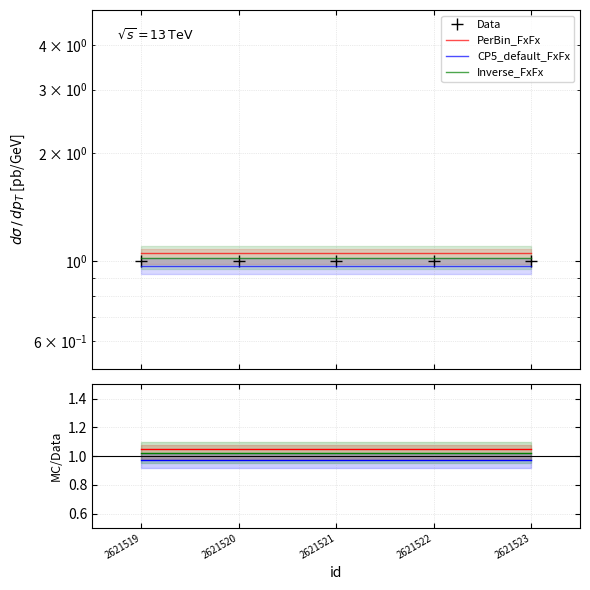

Which series has the largest total across all categories?

PerBin_FxFx